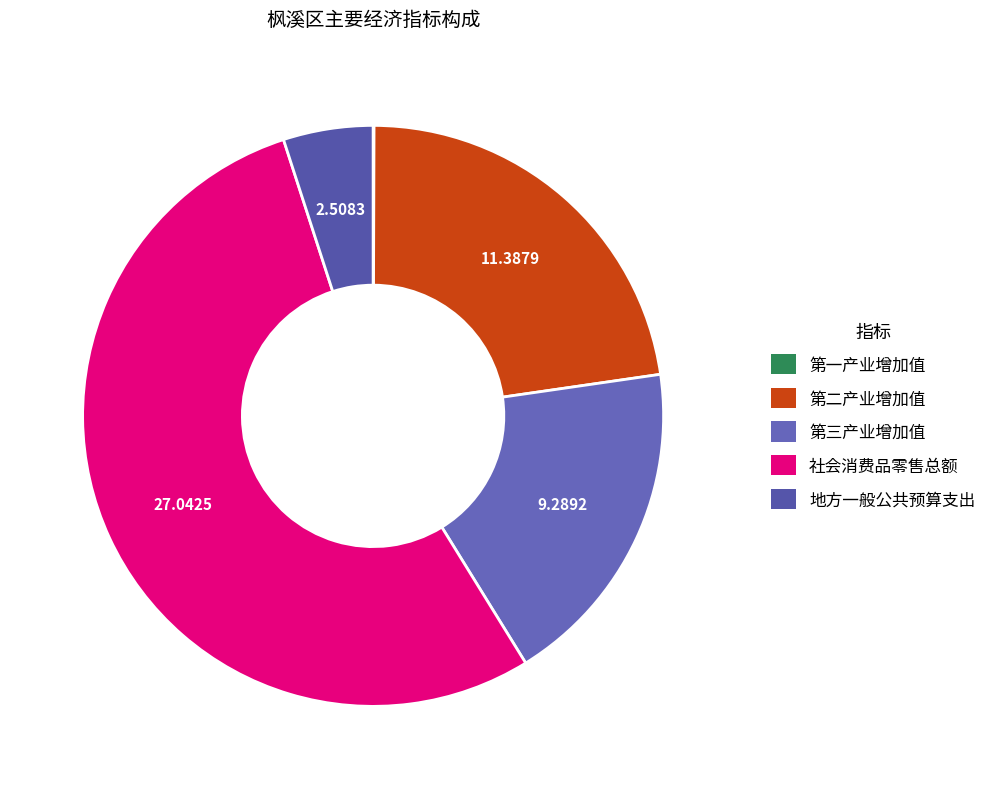

Rank the categories by value from highest to lowest.

社会消费品零售总额, 第二产业增加值, 第三产业增加值, 地方一般公共预算支出, 第一产业增加值